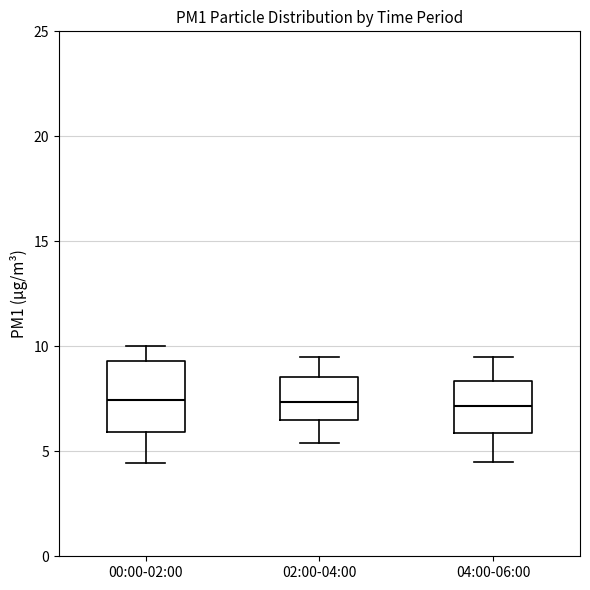

Reading left to right, transcribe this box plot: for each box, give where its median line is, the range the box spans, and where its two whiskers end, as read against the y-axis. The values are not printed on the chart, so give them approximately, as read against the axis.

00:00-02:00: median 7.5, box 6.0 to 9.5, whiskers 4.5 to 10.0
02:00-04:00: median 7.5, box 6.5 to 8.5, whiskers 5.5 to 9.5
04:00-06:00: median 7.0, box 6.0 to 8.5, whiskers 4.5 to 9.5